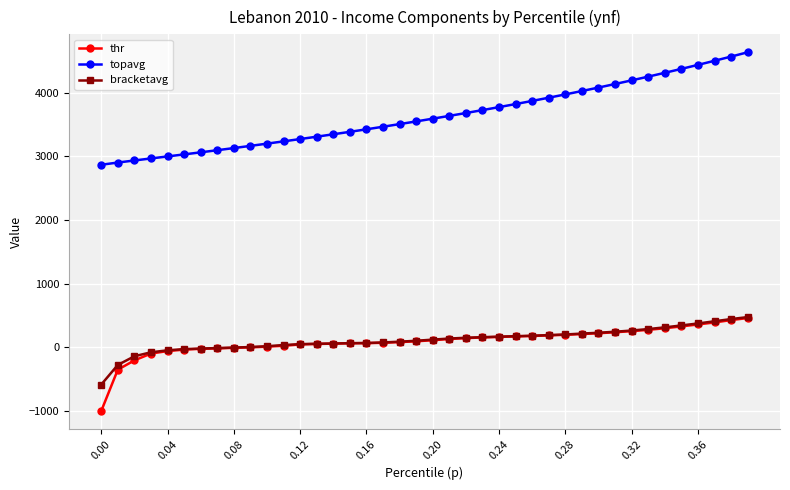

Which series has the largest total across all categories?

topavg